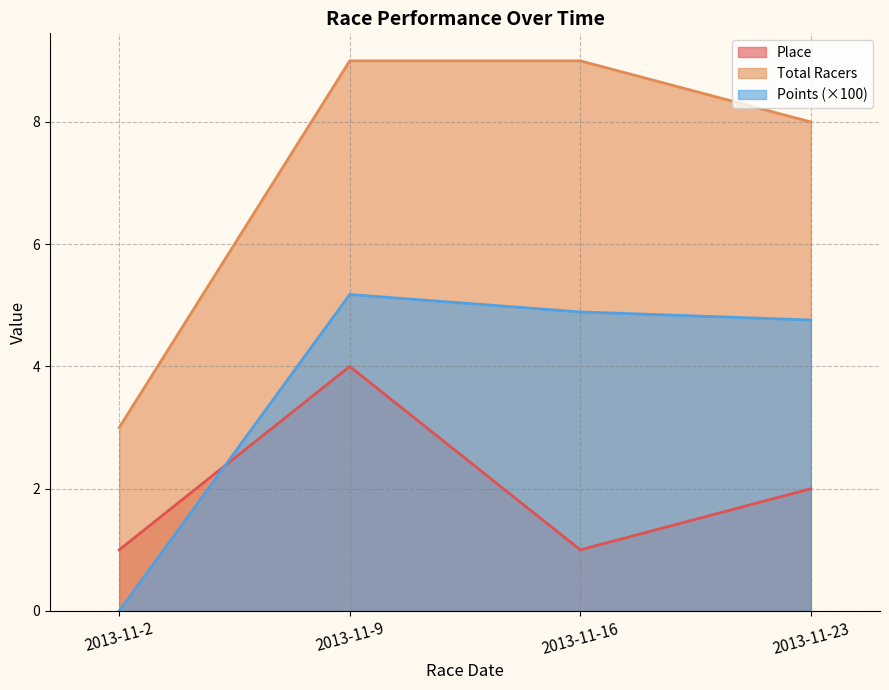

True or false: Total Racers and Points cross at least once.

False